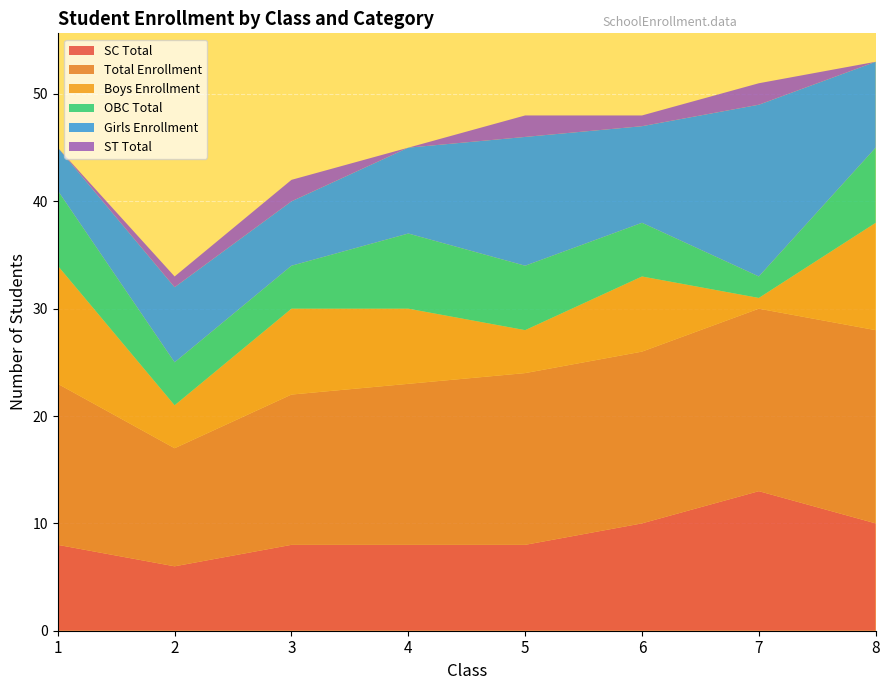

Reading left to right, what are all the values shown in this chart?

SC Total: 8	6	8	8	8	10	13	10
Total Enrollment: 15	11	14	15	16	16	17	18
Boys Enrollment: 11	4	8	7	4	7	1	10
OBC Total: 7	4	4	7	6	5	2	7
Girls Enrollment: 4	7	6	8	12	9	16	8
ST Total: 0	1	2	0	2	1	2	0